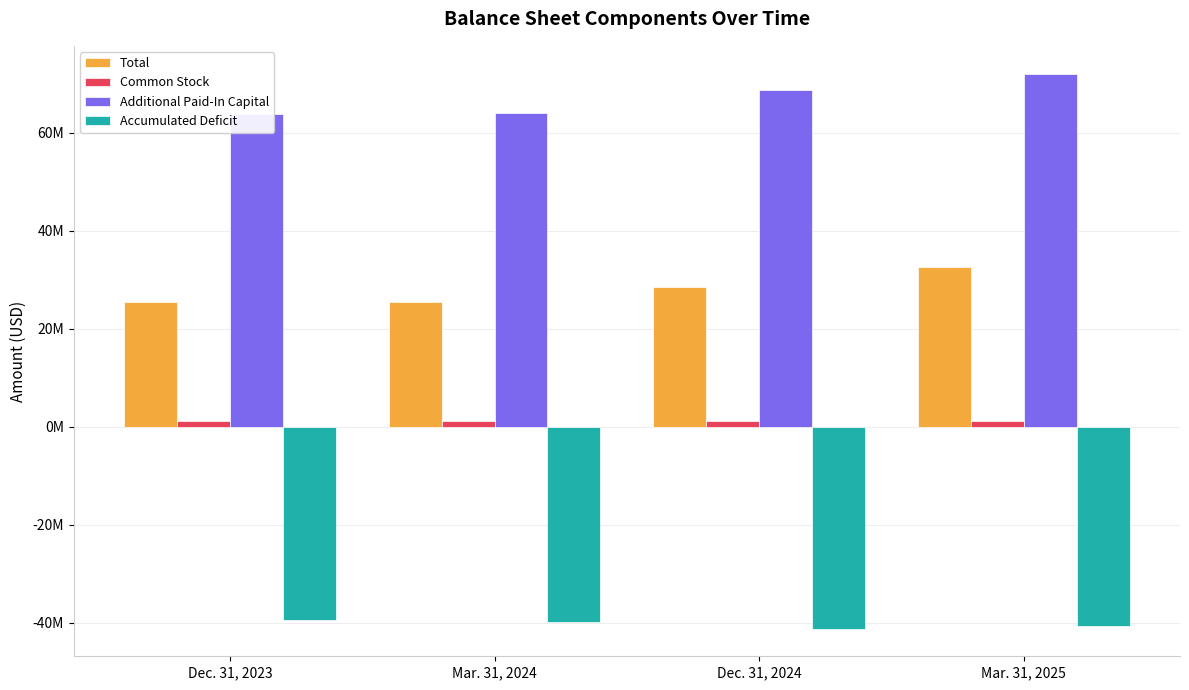

What is the greatest value displayed?

72023464